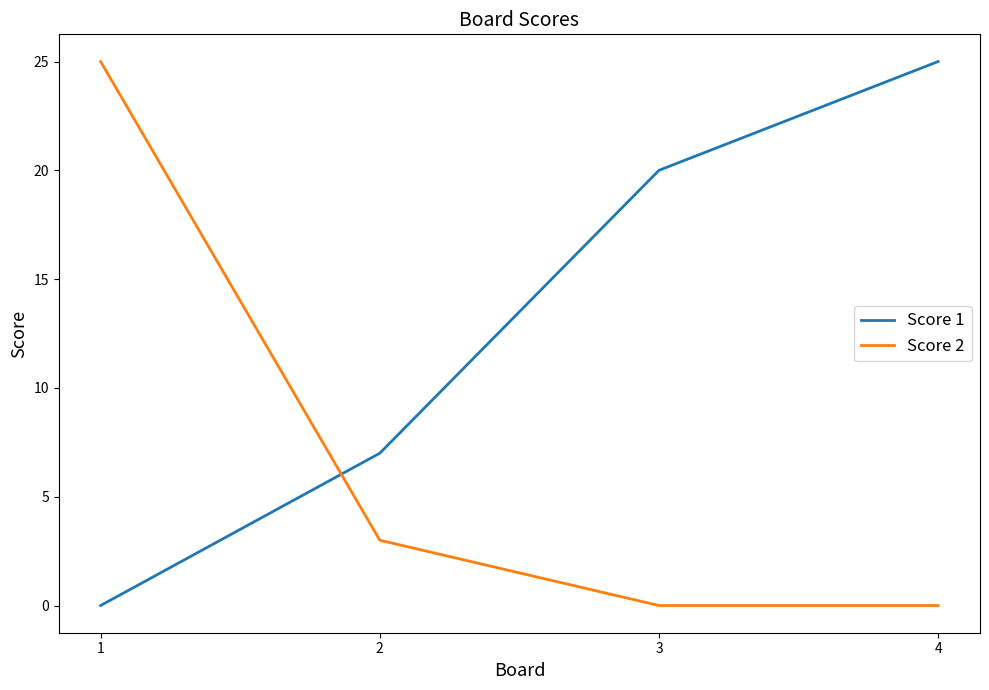

How many categories are shown in the chart?

4